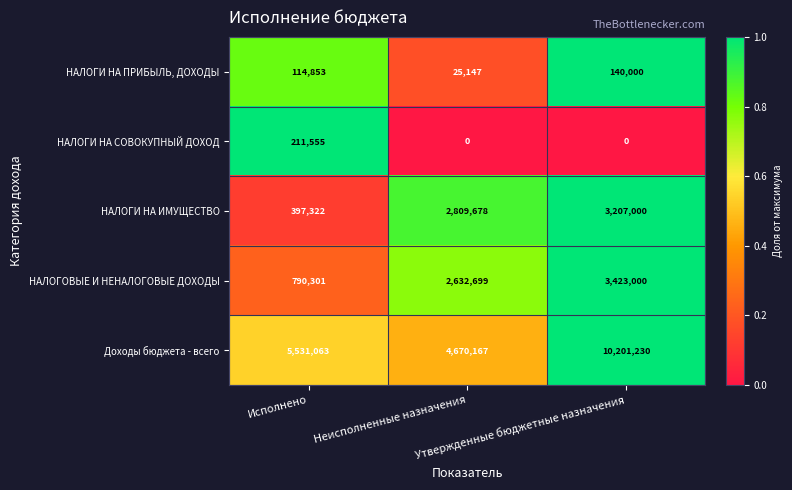

Count the НАЛОГОВЫЕ И НЕНАЛОГОВЫЕ ДОХОДЫ values in the range 790301 to 3423000.

3